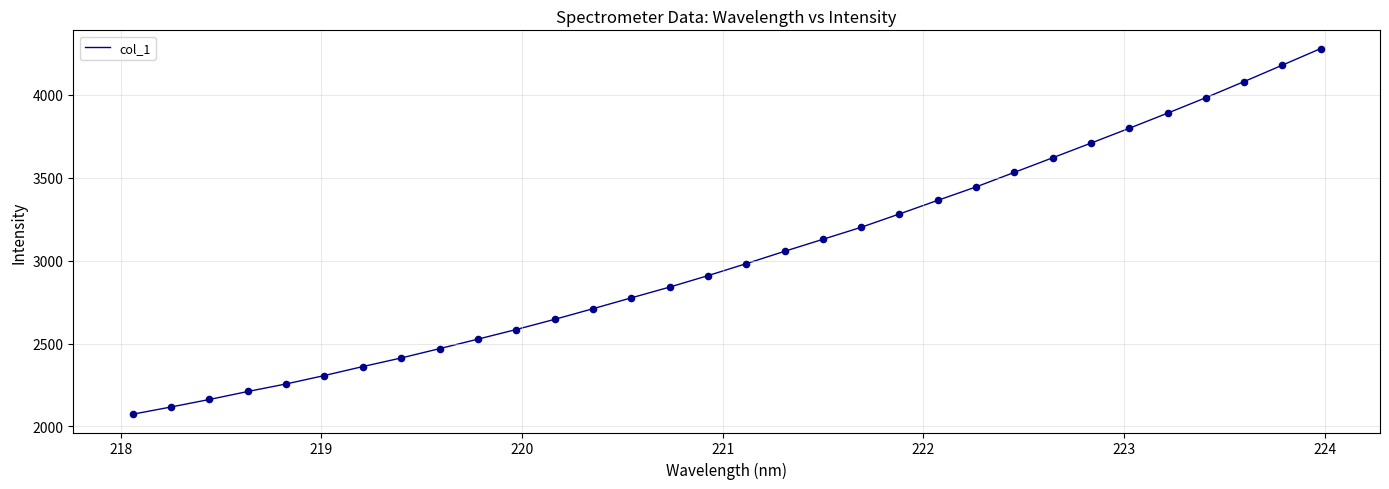

What is the difference between the maximum and minimum values?

2205.3